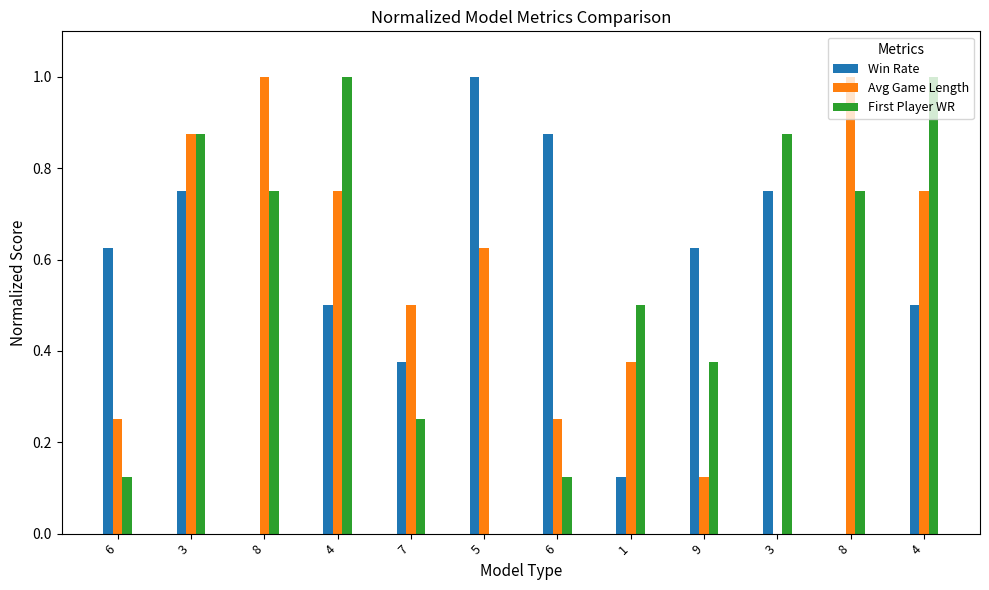

What is the label of the 9th bar from the left?

9